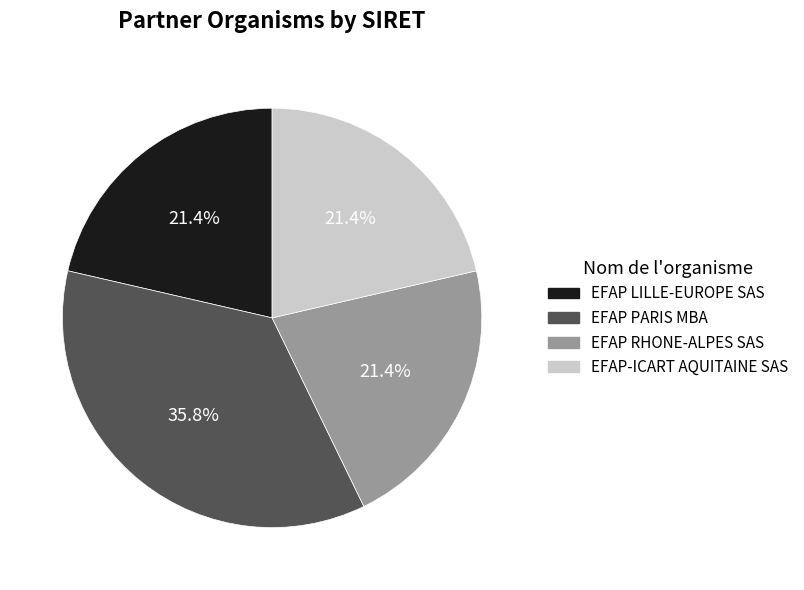

Approximately how many times larger is the value at EFAP LILLE-EUROPE SAS compared to EFAP RHONE-ALPES SAS?

1.0